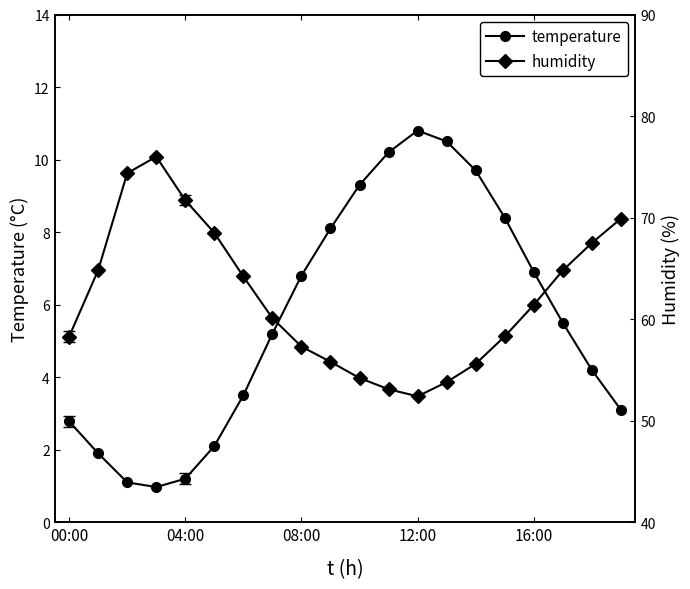

Which series has the largest total across all categories?

humidity